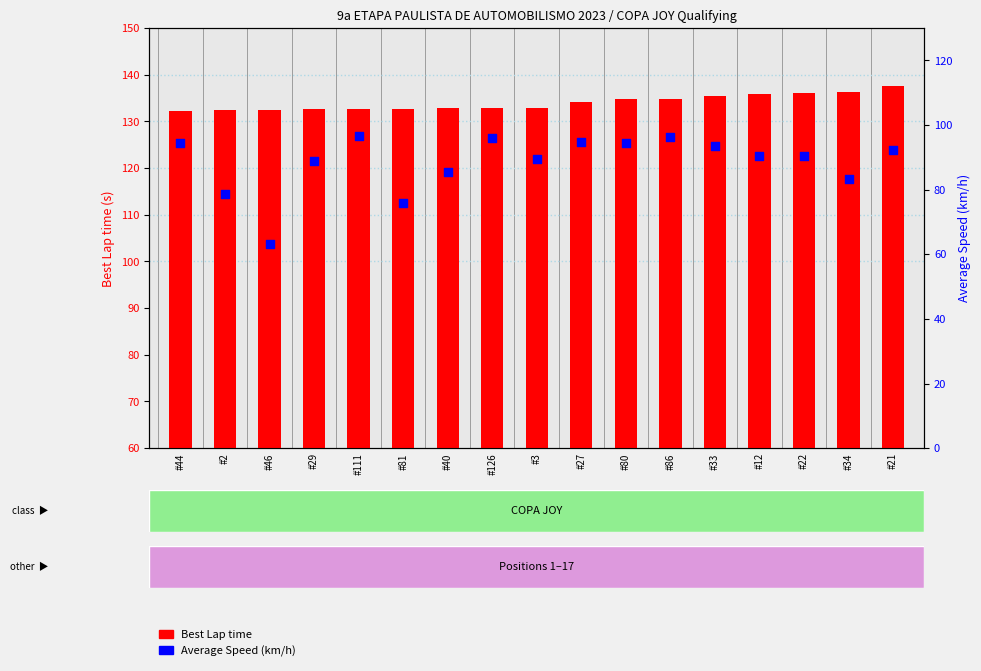

What is the total value across all series at #44?

226.8